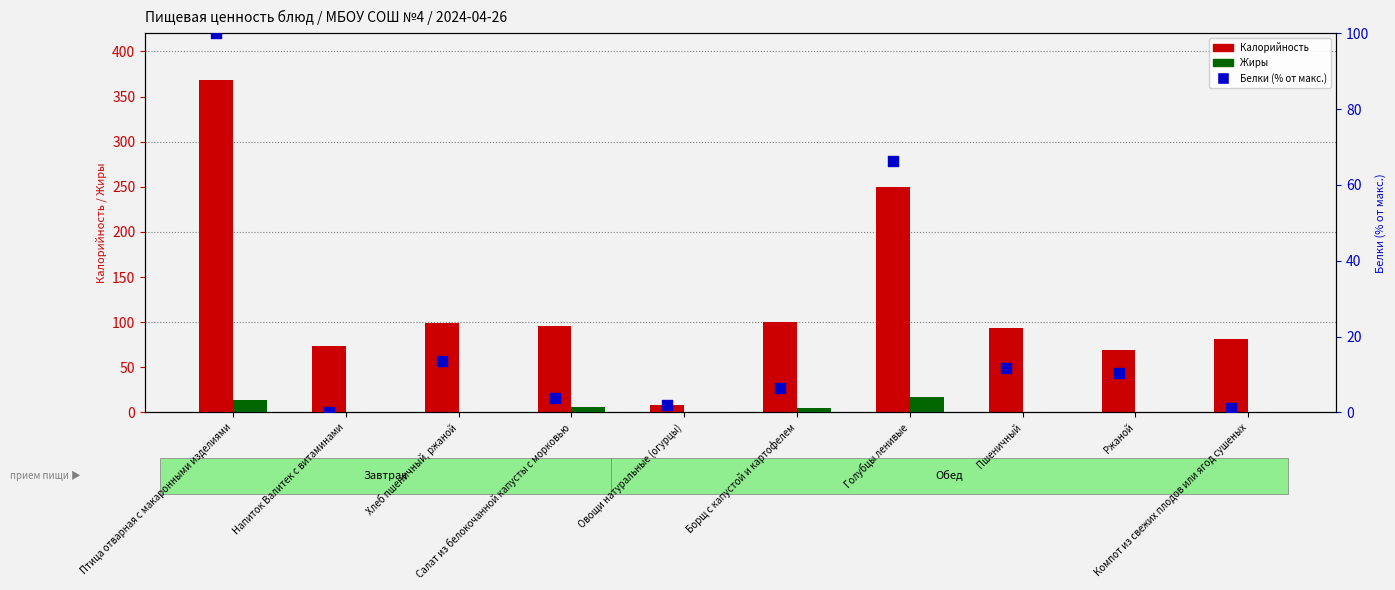

What is the total value across all series at Борщ с капустой и картофелем?

112.3